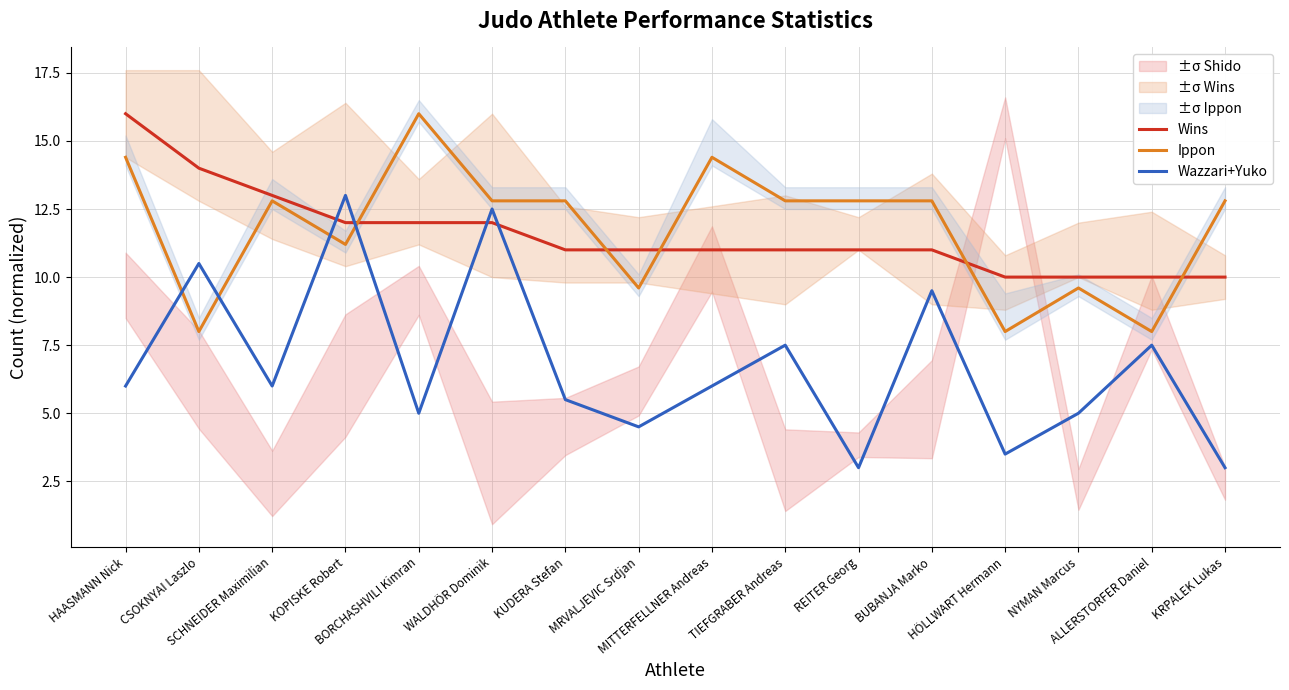

How many data points does each series have?

16